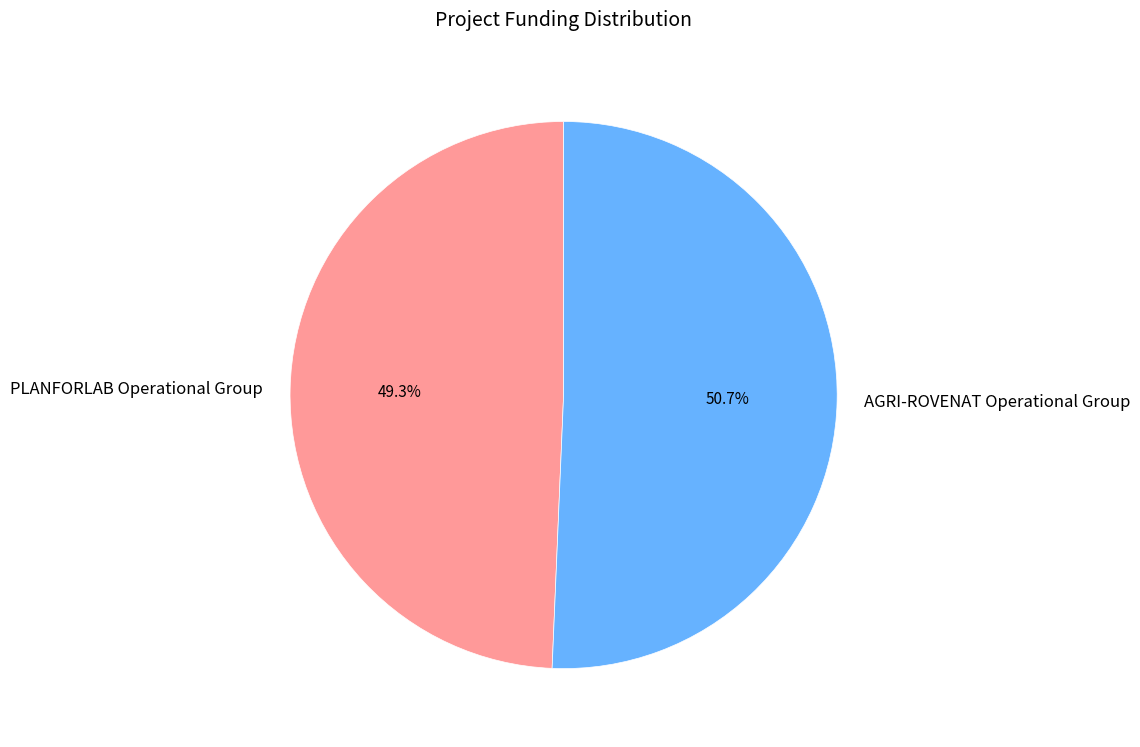

Which has a higher value, PLANFORLAB Operational Group or AGRI-ROVENAT Operational Group?

AGRI-ROVENAT Operational Group